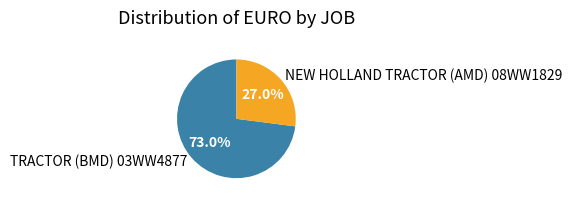

Rank the categories by value from highest to lowest.

TRACTOR (BMD) 03WW4877, NEW HOLLAND TRACTOR (AMD) 08WW1829